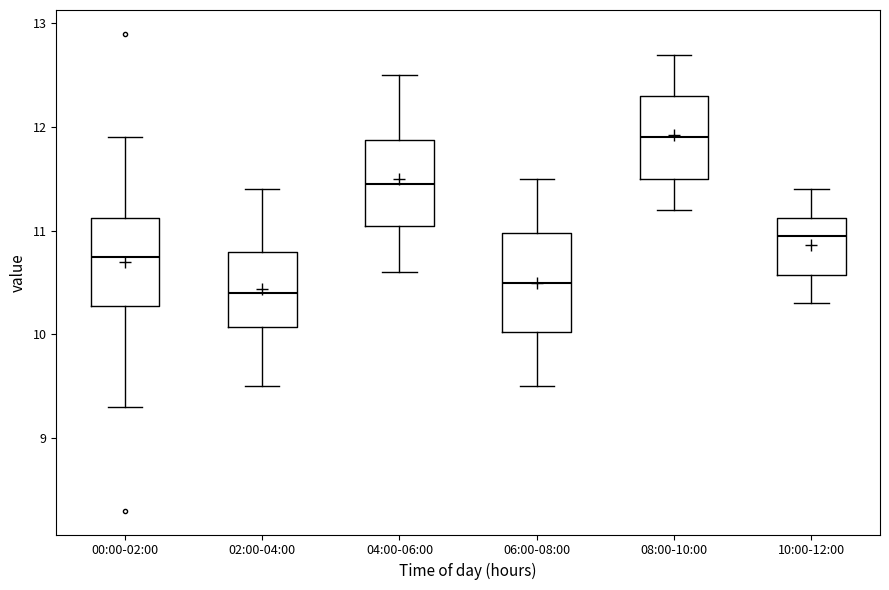

Where is the lower edge of the box for 02:00-04:00 on the y-axis? The values are not printed on the chart, so give them approximately, as read against the axis.

10.1